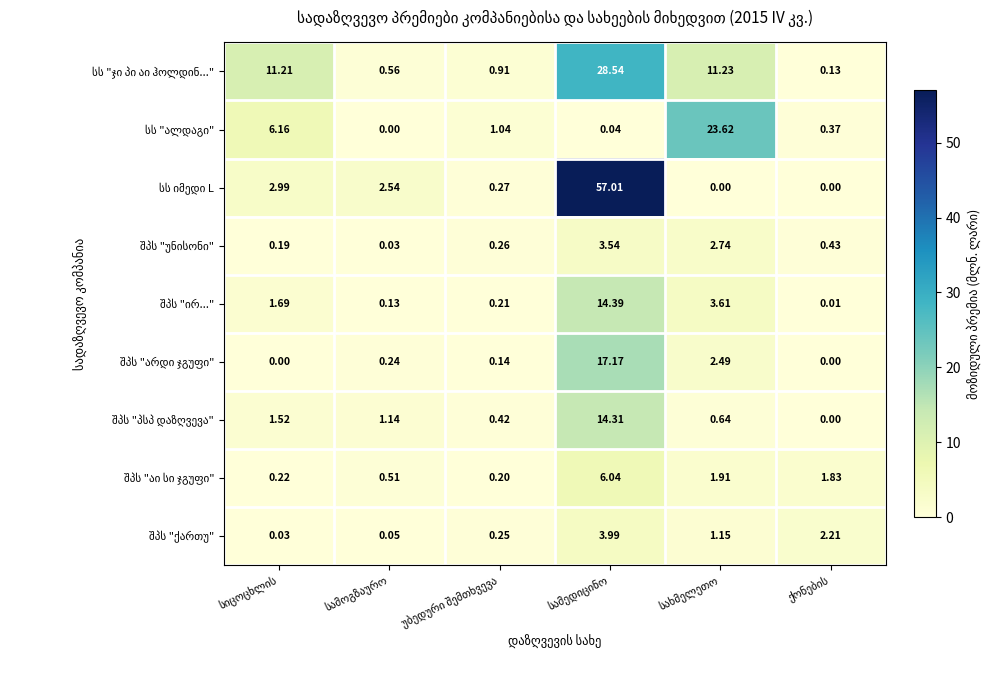

Count the number of data series in this chart.

9